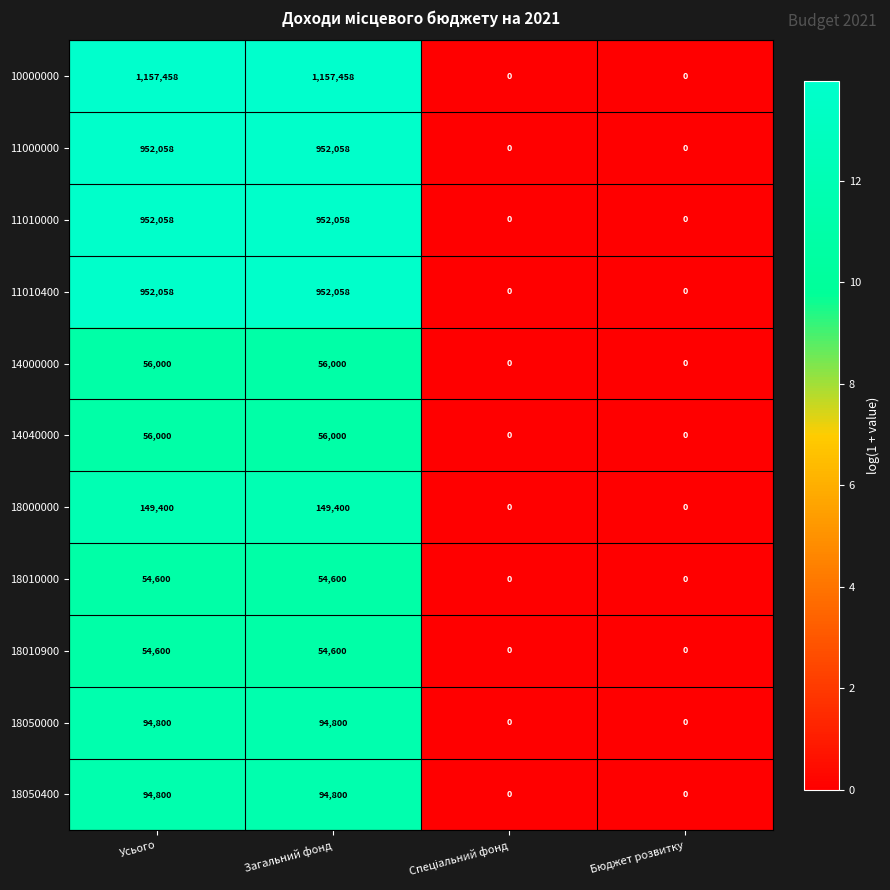

Count the 18000000 values in the range 0 to 149400.

4